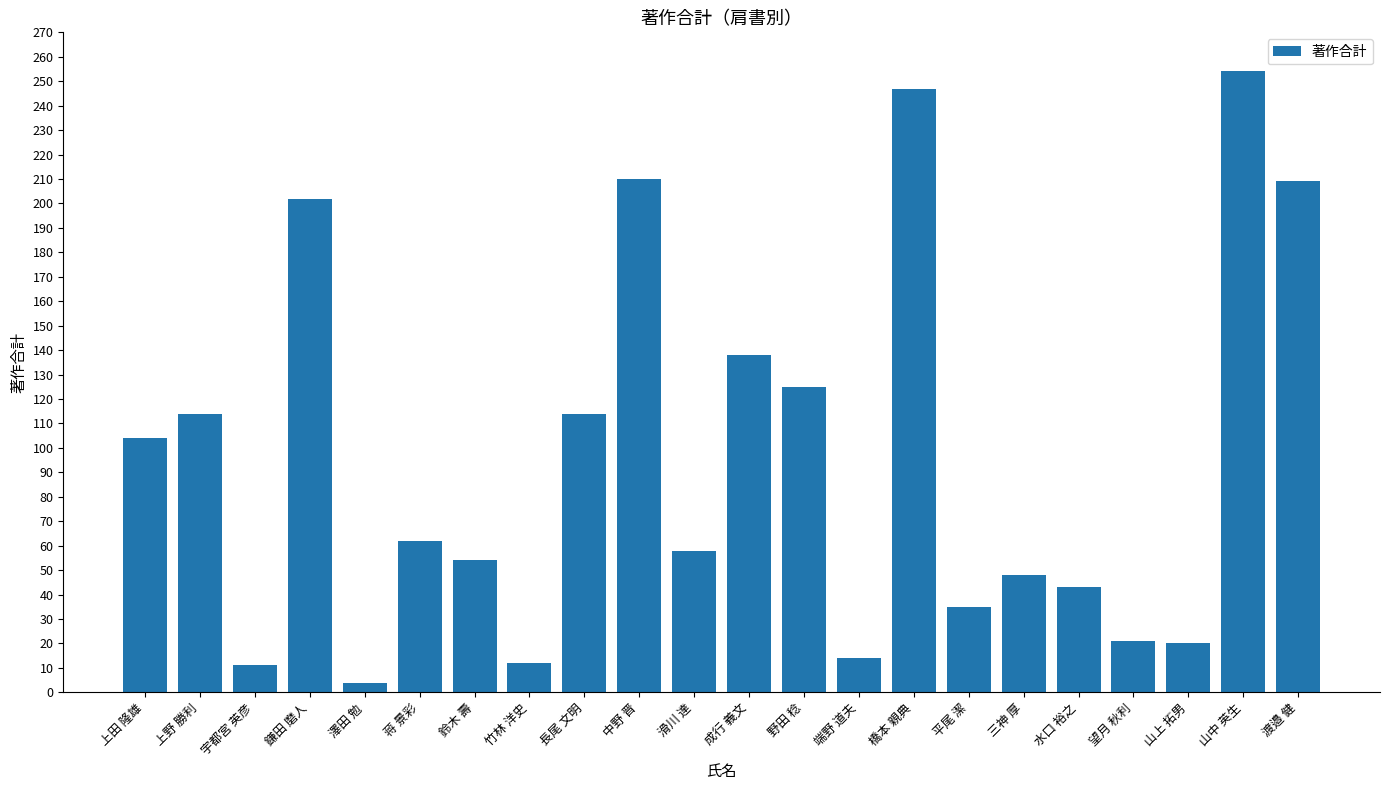

Are the bars grouped side by side (vs. stacked)?

No